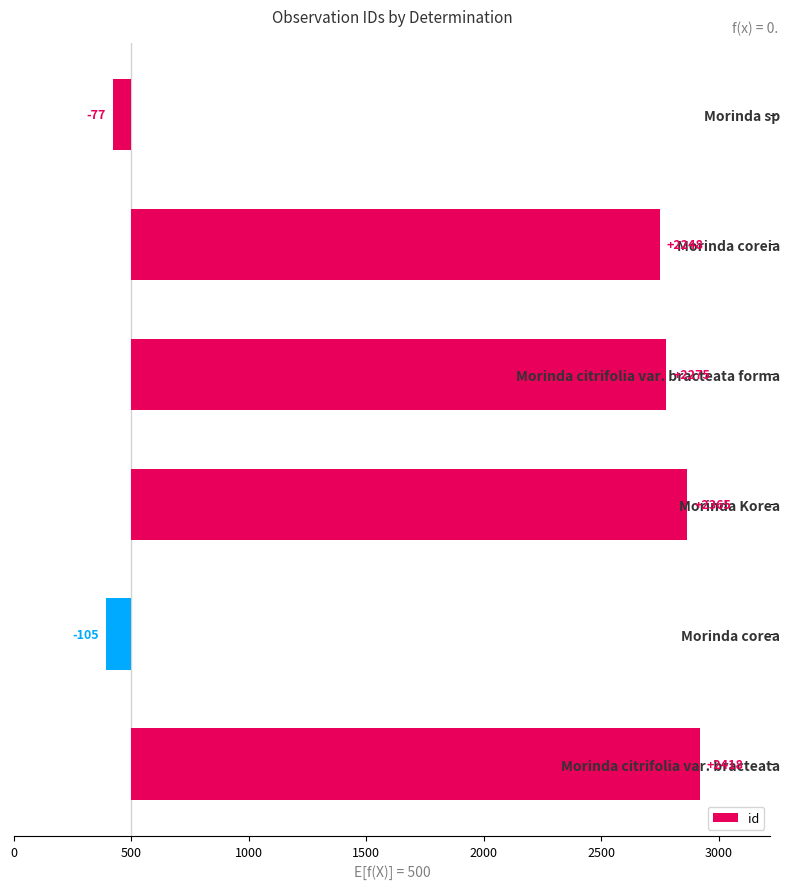

What is the difference between the values at Morinda Korea and Morinda corea?

2470